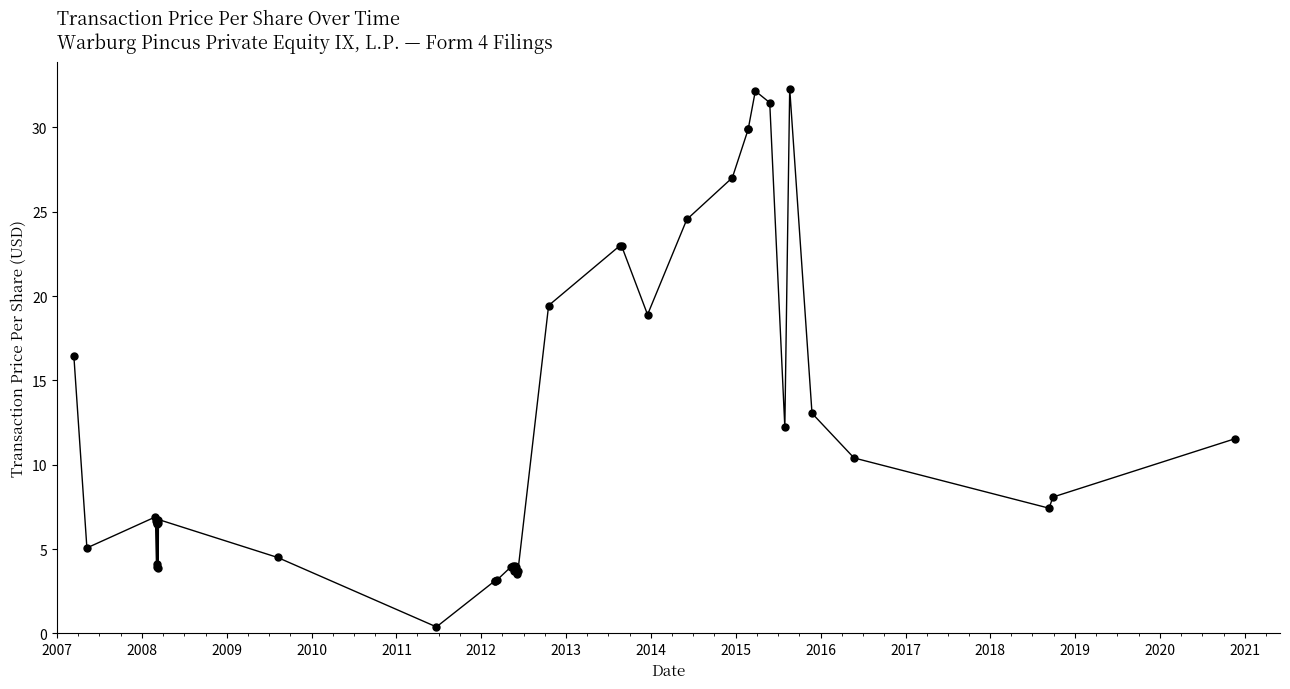

Reading left to right, what are all the values shown in this chart?

16.4	5.1	6.9	6.7	4.1	6.5	6.5	3.9	6.5	3.9	6.8	4.5	0.4	3.1	3.1	3.1	3.9	4.0	3.7	4.0	4.0	3.5	3.7	19.4	23.0	23.0	18.9	24.5	27.0	29.9	29.9	32.2	31.5	12.2	32.3	13.1	10.4	7.4	8.1	11.5